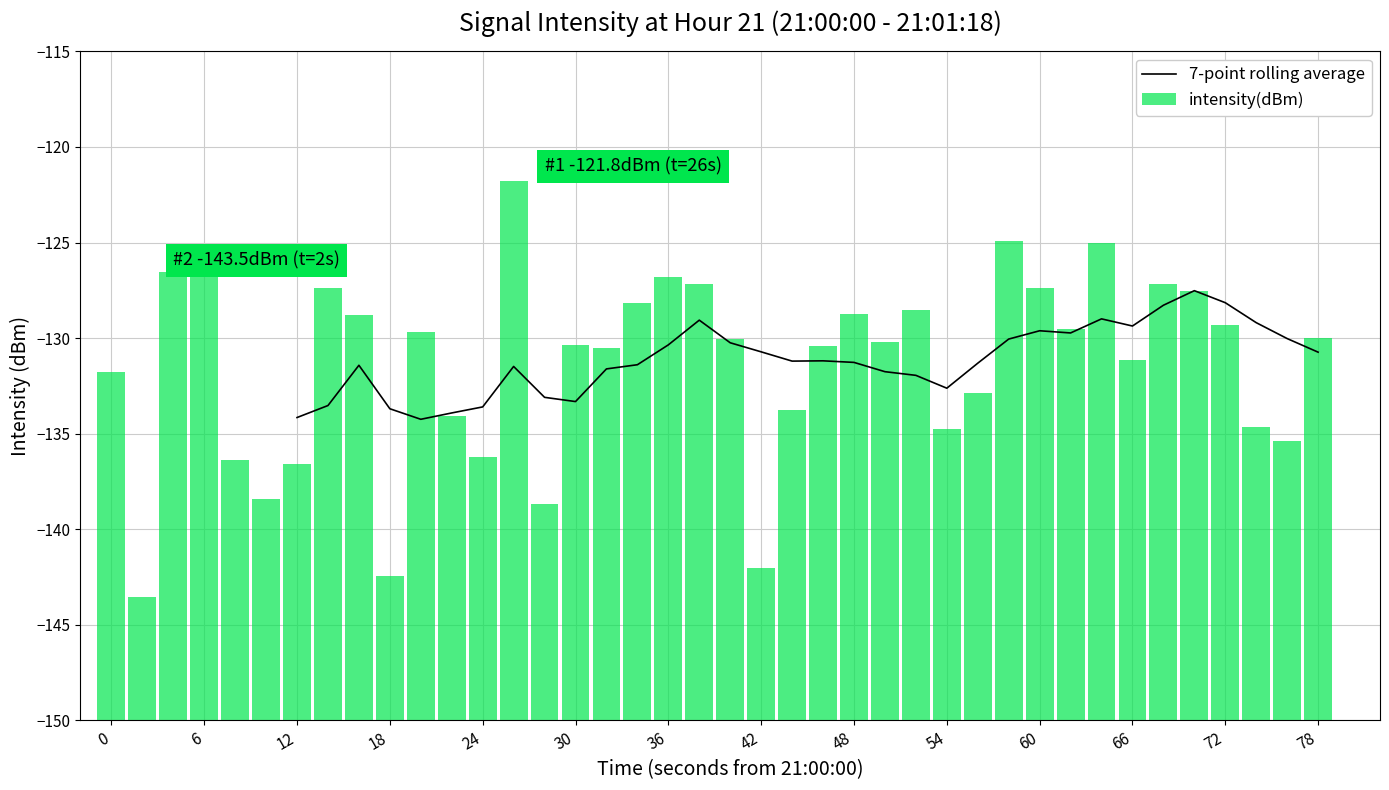

True or false: 7-point rolling average has a value of -42.5 at 48.

False